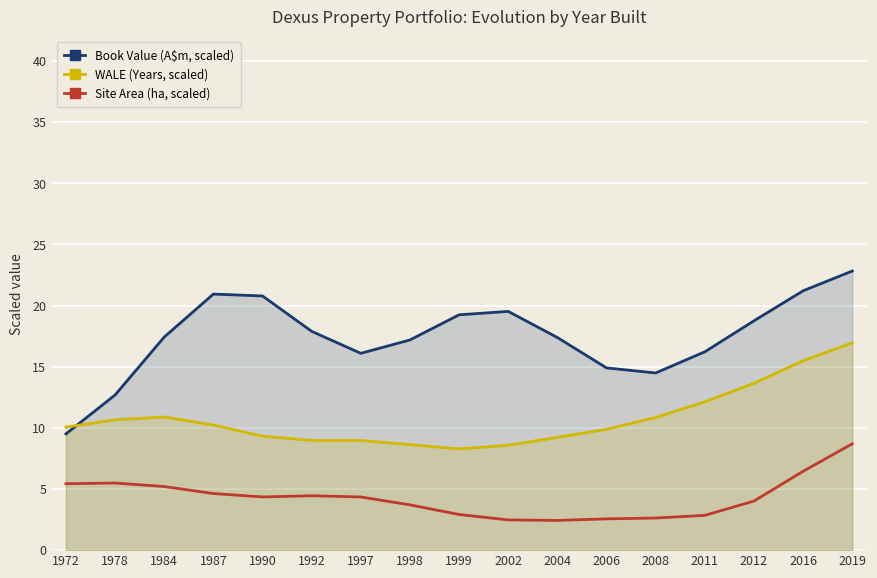

What is the value of the WALE (Years, scaled) point at the 11th from the left?

9.2